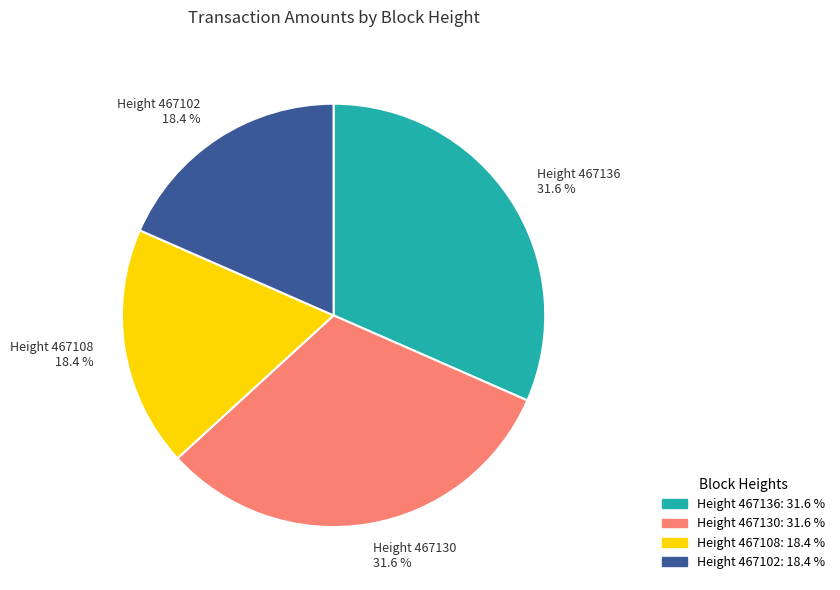

To the nearest percent, what is the difference between the largest and smallest slice percentages?

13%